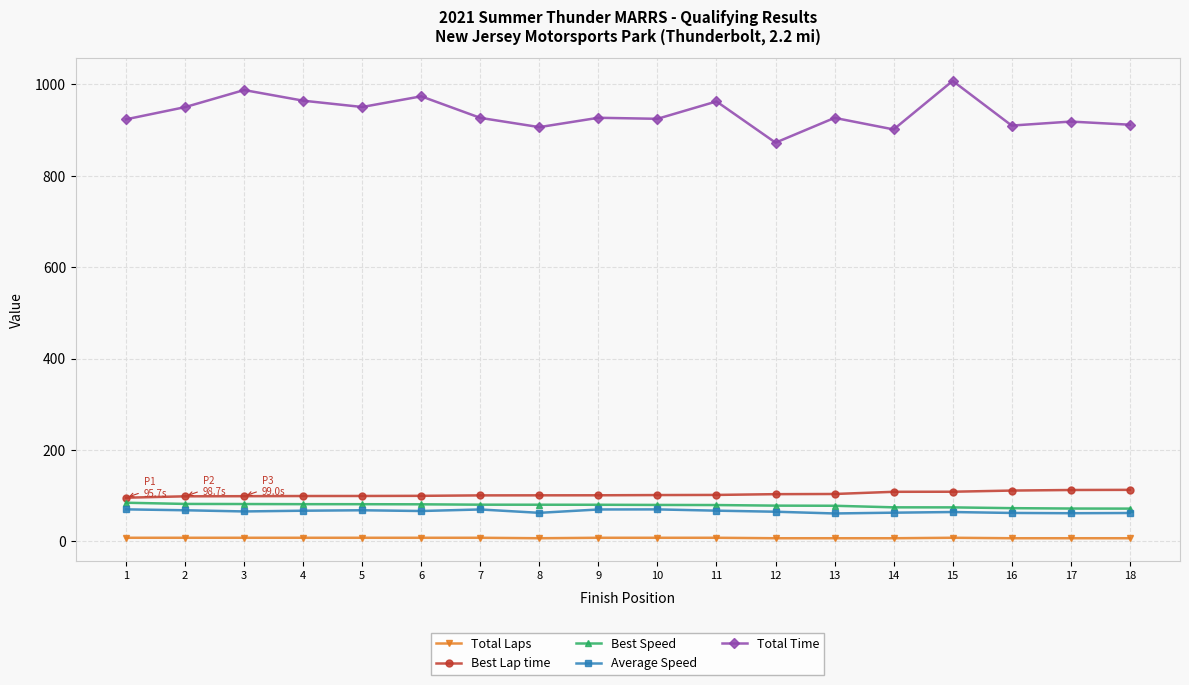

What is the sum of all Total Laps values?

137.0